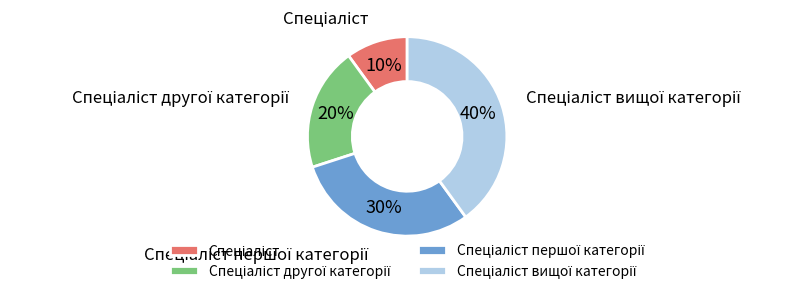

To the nearest percent, what is the average slice percentage?

25%